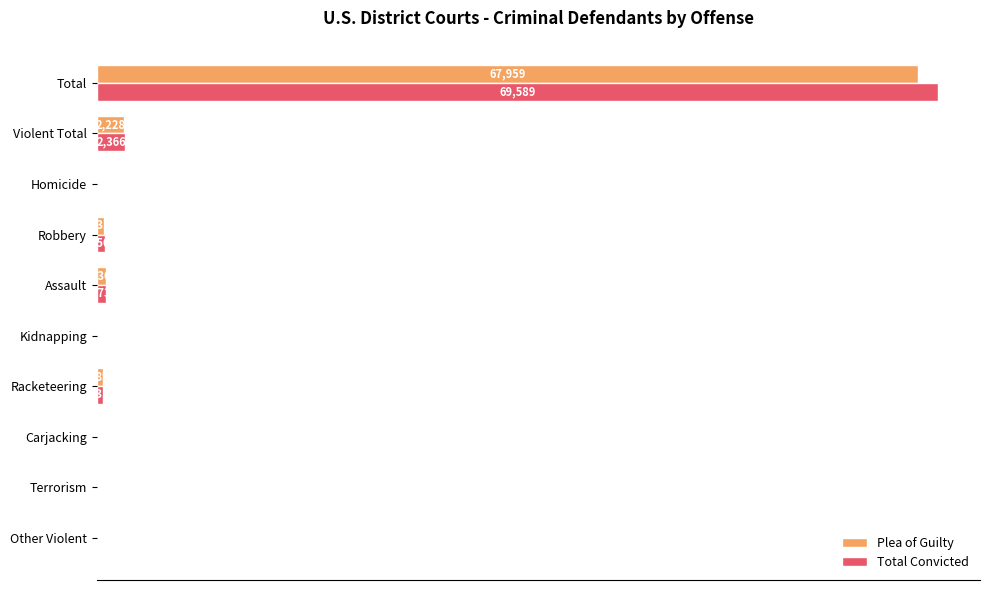

What is the sum of the Plea of Guilty values at Other Violent and Terrorism?

123